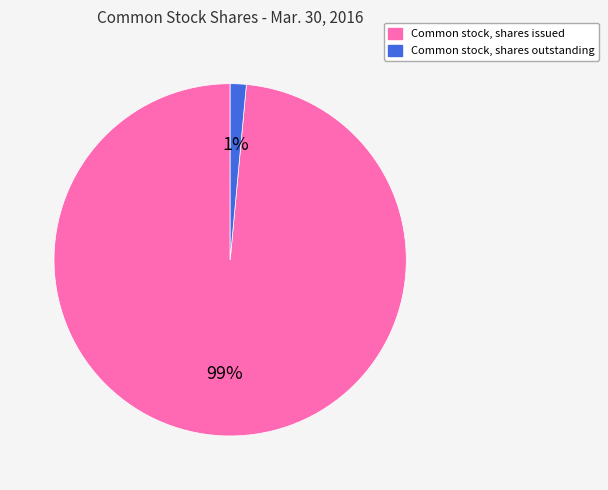

Is it true that Common stock, shares outstanding is 9% of the pie?

False